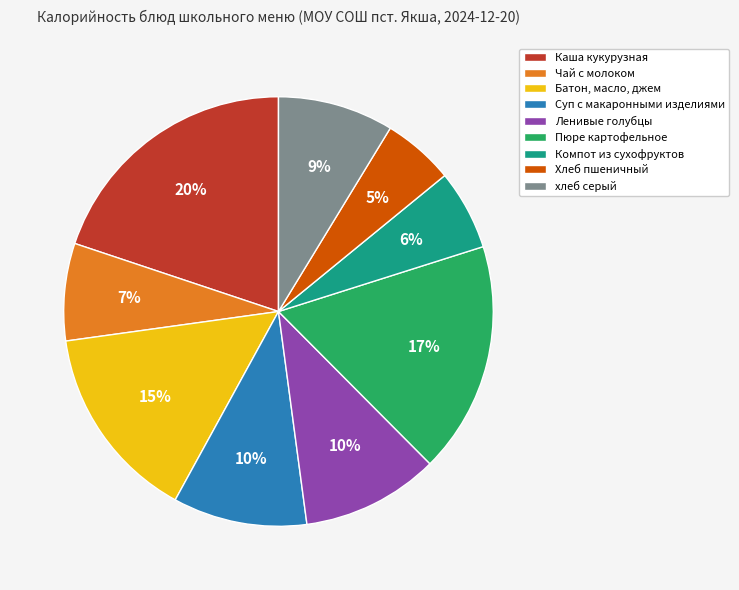

To the nearest percent, what is the average slice percentage?

11%